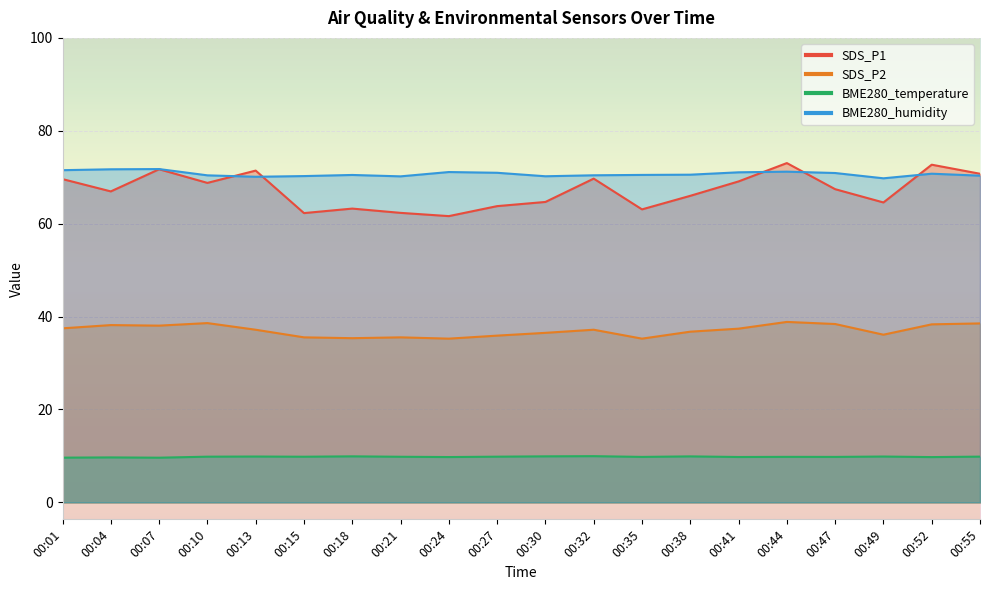

Which series has the widest spread of values?

SDS_P1